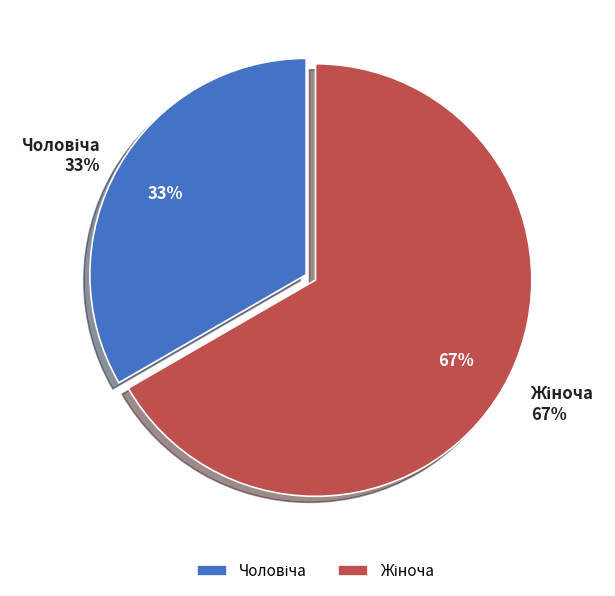

To the nearest percent, what is the average slice percentage?

50%